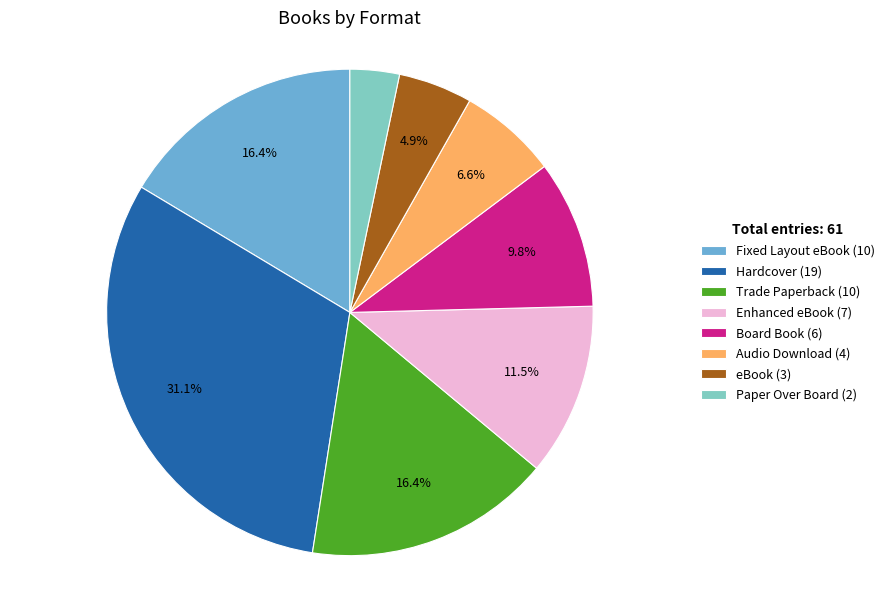

Which slice is the largest?

Hardcover